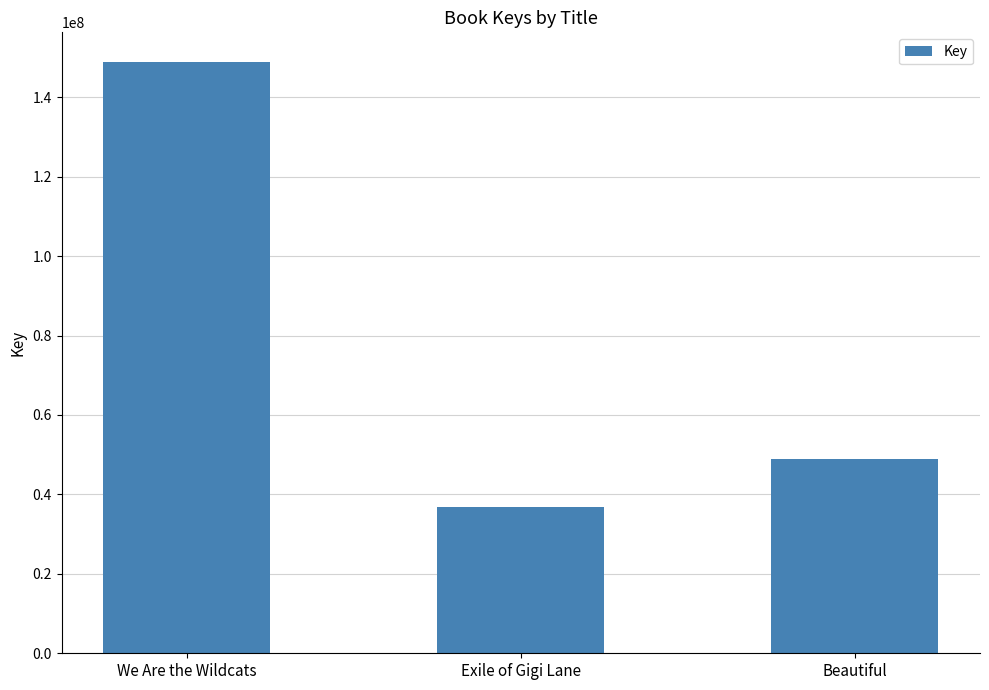

What is the sum of all values?

234443960